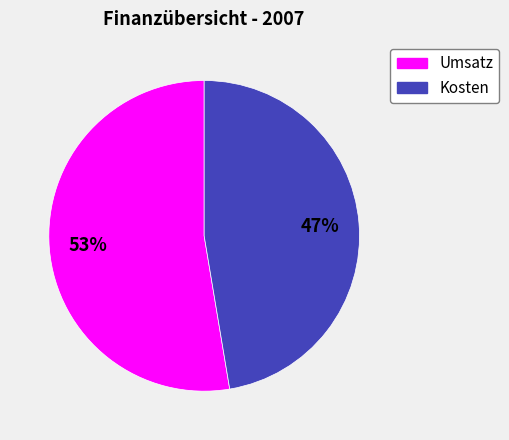

To the nearest percent, what is the combined percentage of Umsatz and Kosten?

100%